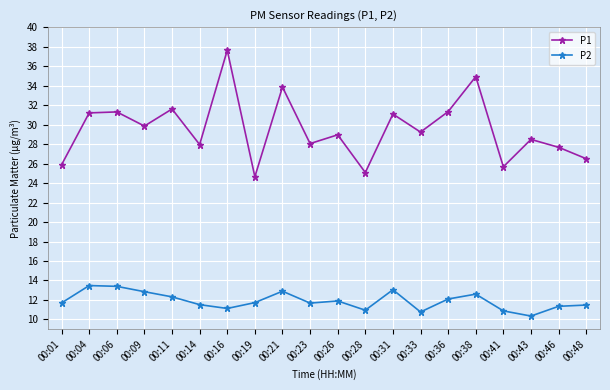

What is the value of the P2 point at the 9th from the left?

12.9